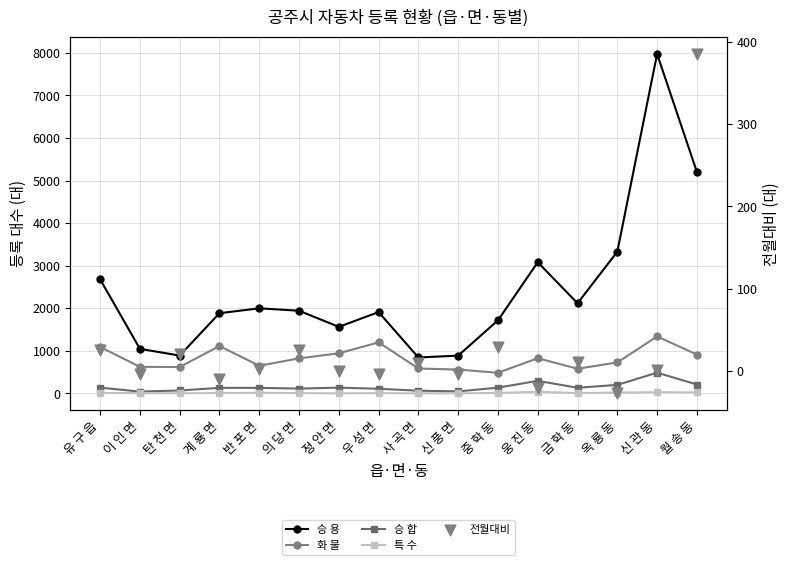

What are all the series names shown in the legend?

승 용, 화 물, 승 합, 특 수, 전월대비